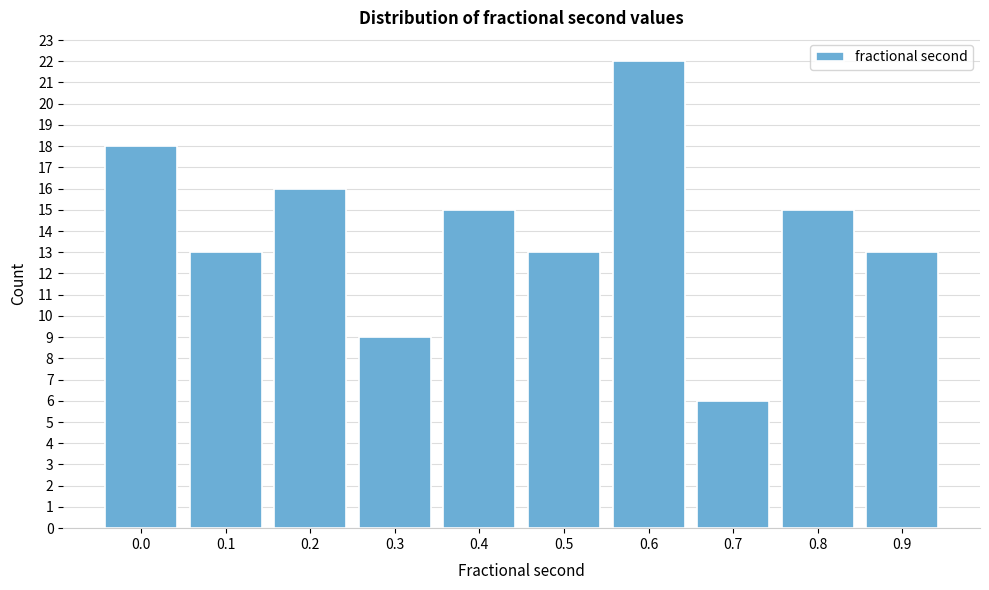

Reading left to right, list all the values displayed in this chart.

18	13	16	9	15	13	22	6	15	13